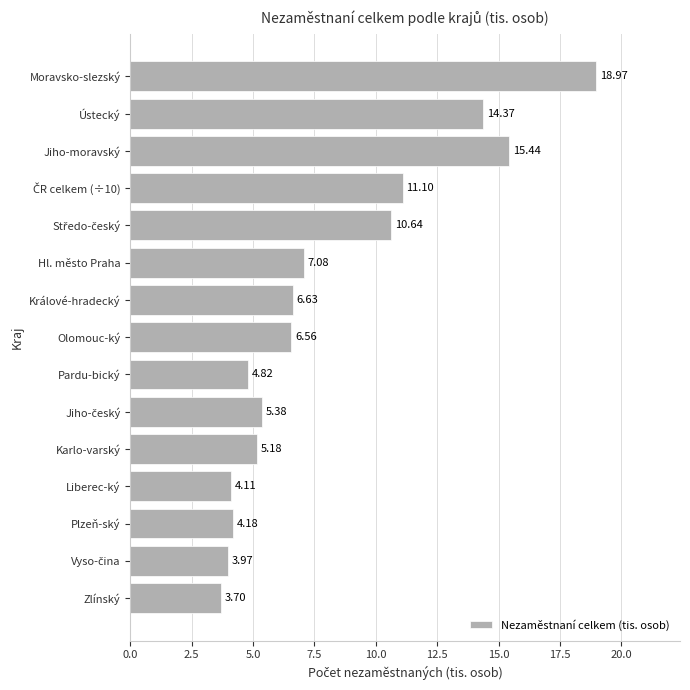

How many bars are there in total?

15